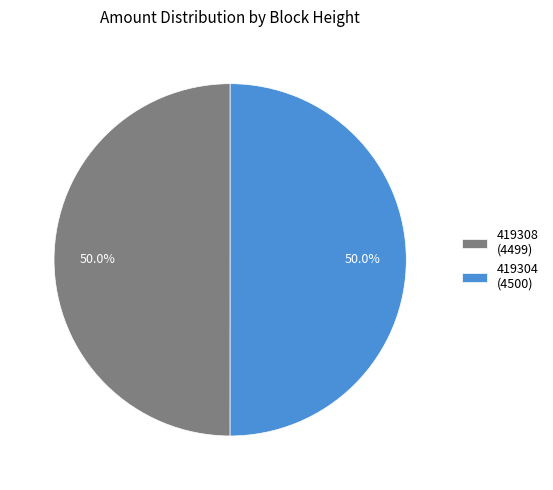

Approximately how many times larger is the value at 419308 compared to 419304?

1.0